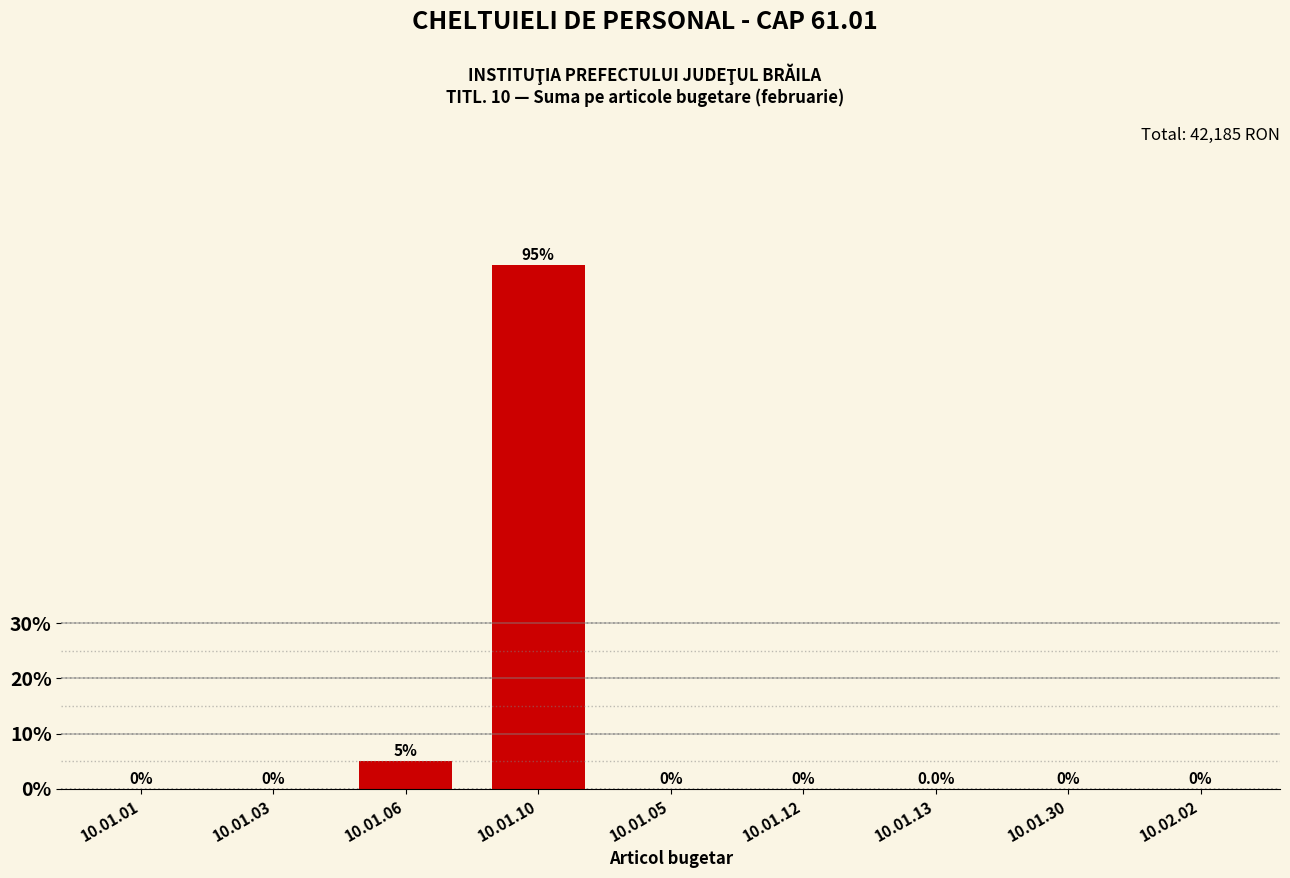

Is it true that the value at 10.01.30 is 62.2?

False